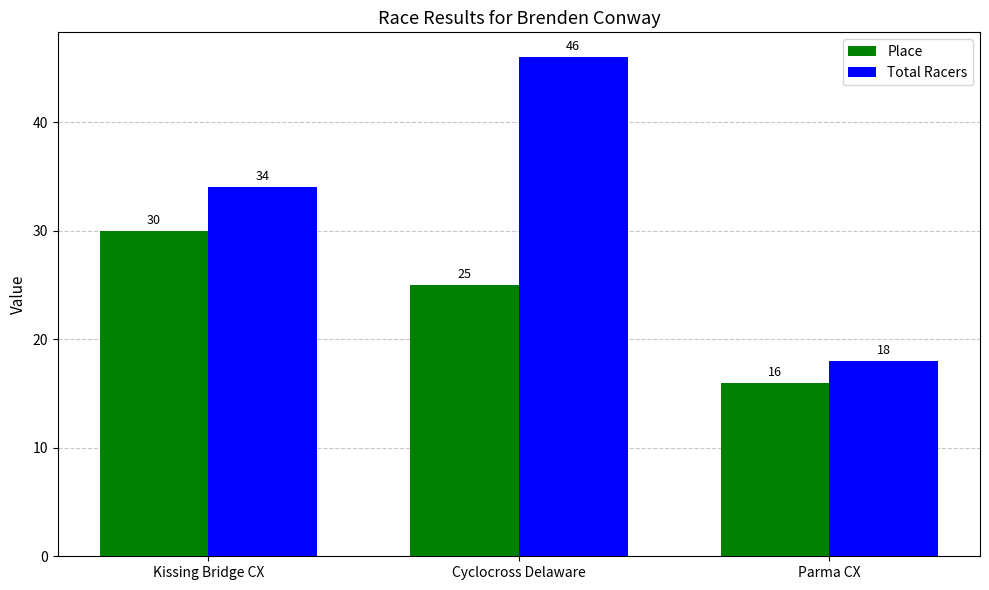

What is the difference between the Place values at Cyclocross Delaware and Kissing Bridge CX?

5